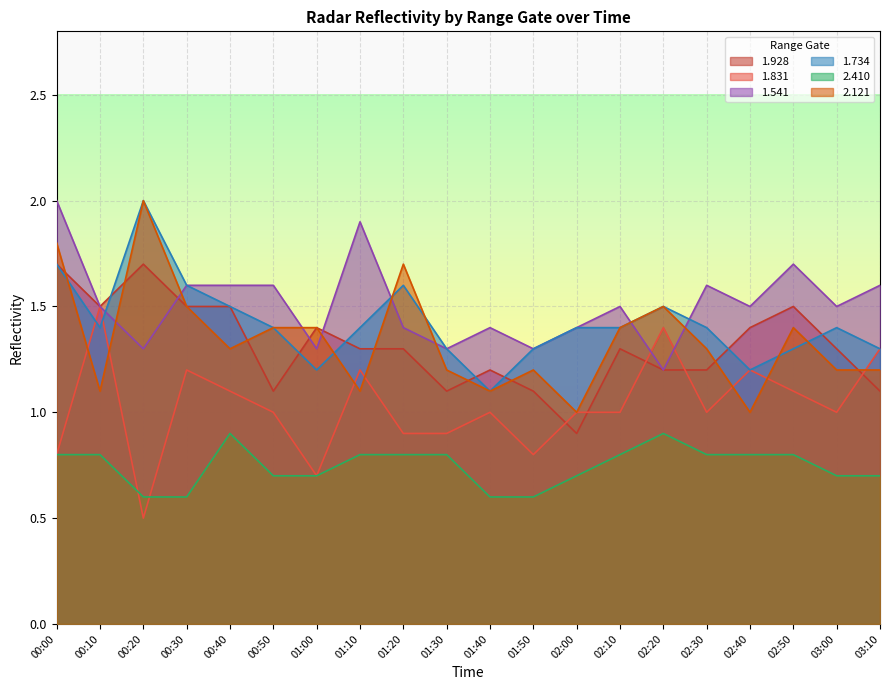

Where do 1.831 and 1.928 first cross each other?

01:50 and 02:00